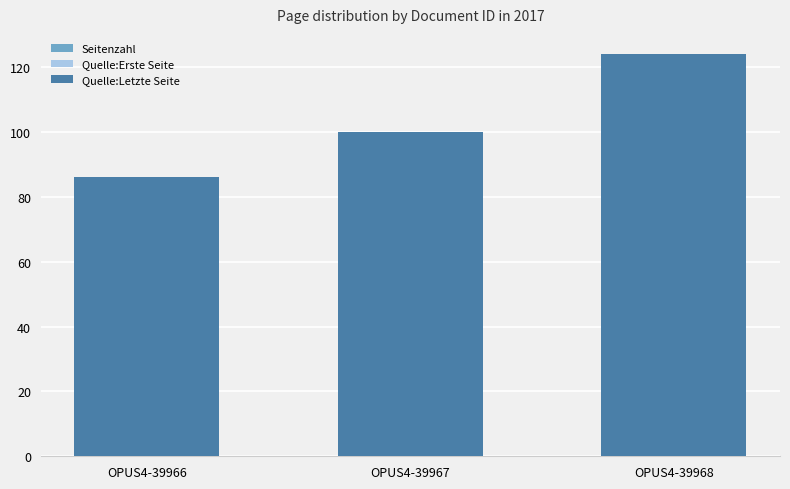

Rank the series at OPUS4-39968 from highest to lowest value.

Quelle:Letzte Seite, Quelle:Erste Seite, Seitenzahl